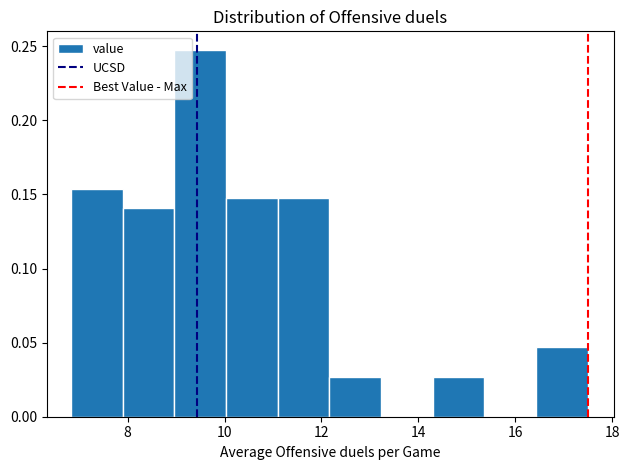

How tall is the bar that spans 7.8 to 9.0 on the x-axis? Neither the bar edges nor the heights are printed on the chart, so give them approximately, as read against the axes.

0.140